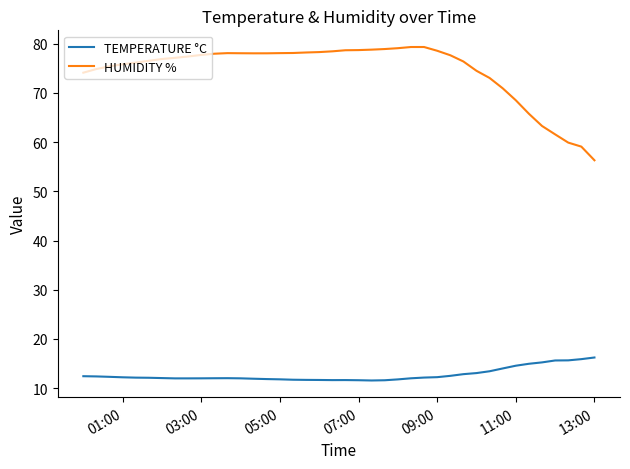

What is the highest value of the HUMIDITY % series?

79.3